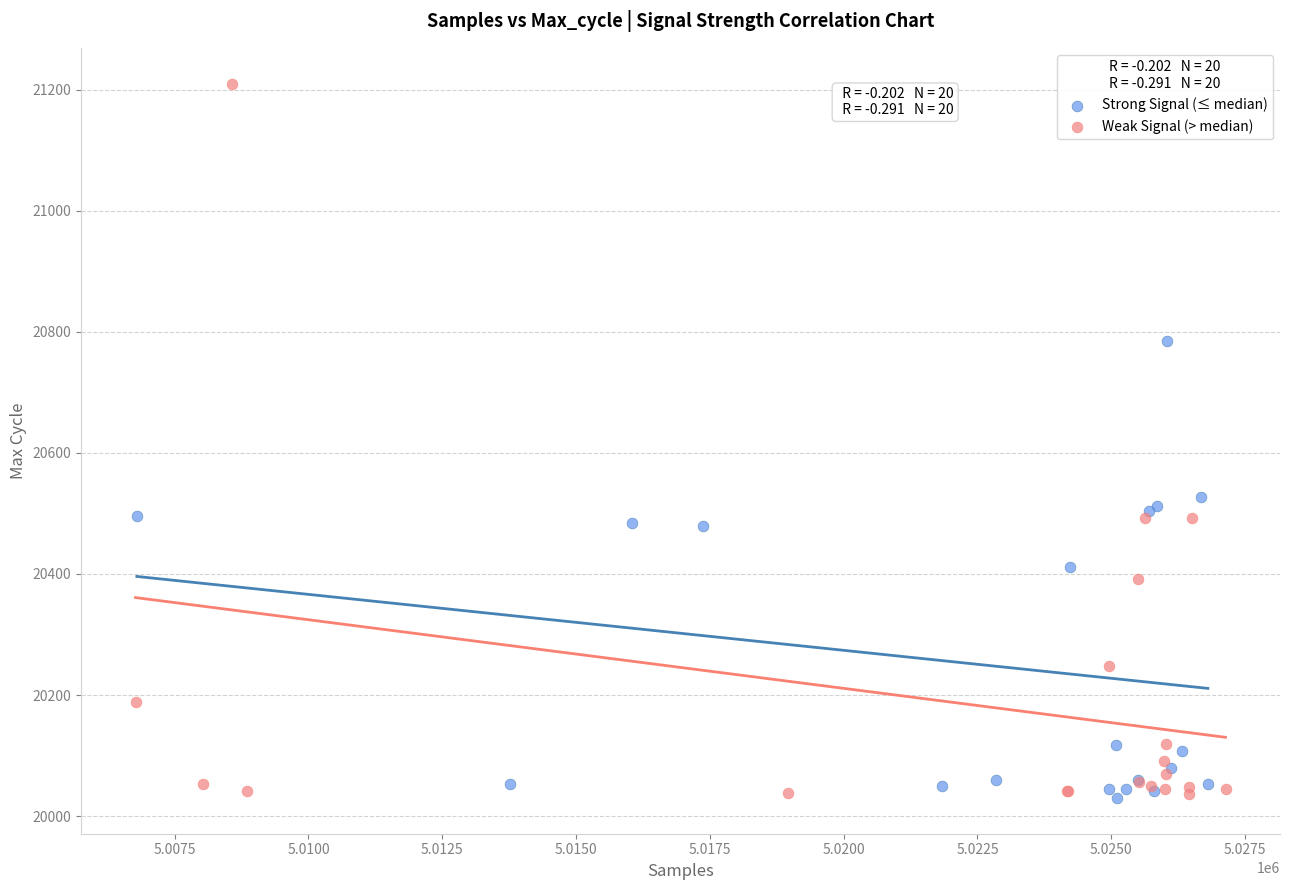

Which series contains the highest Y value?

Weak Signal (> median)